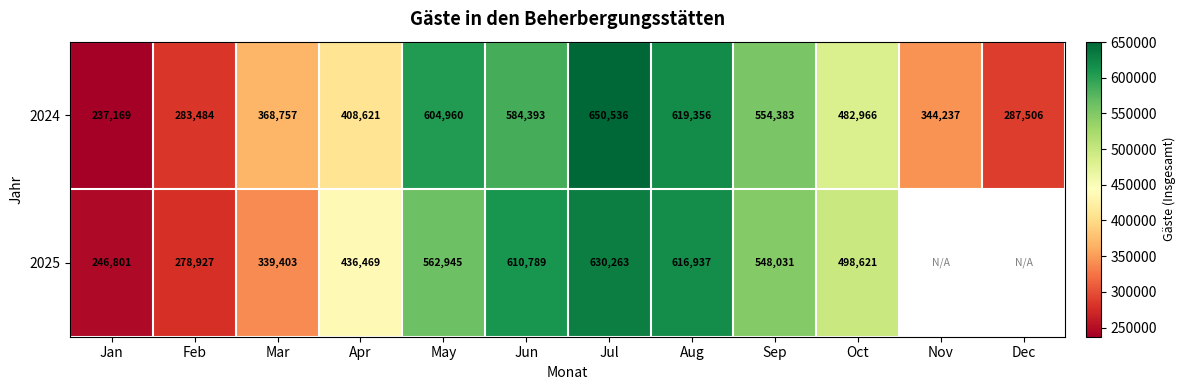

What is the sum of the 2024 values at Dec and Sep?

841889